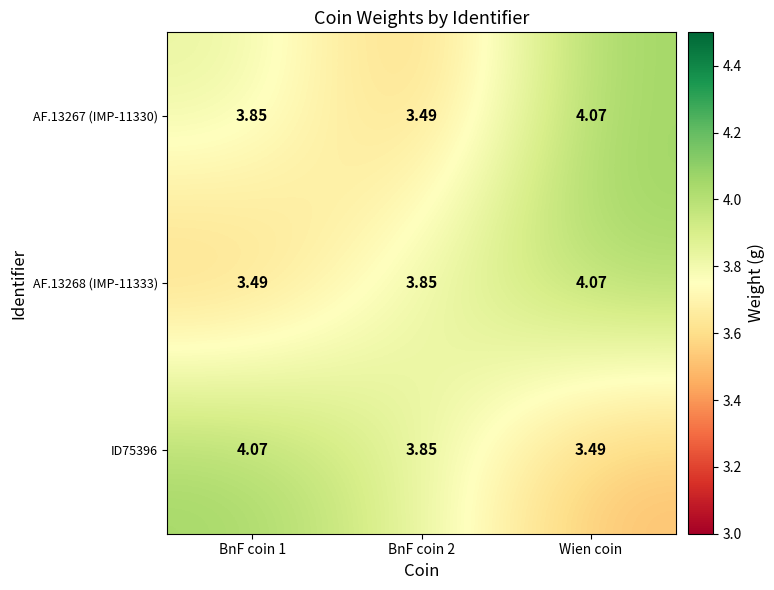

At which category is the sum across all series the highest?

Wien coin